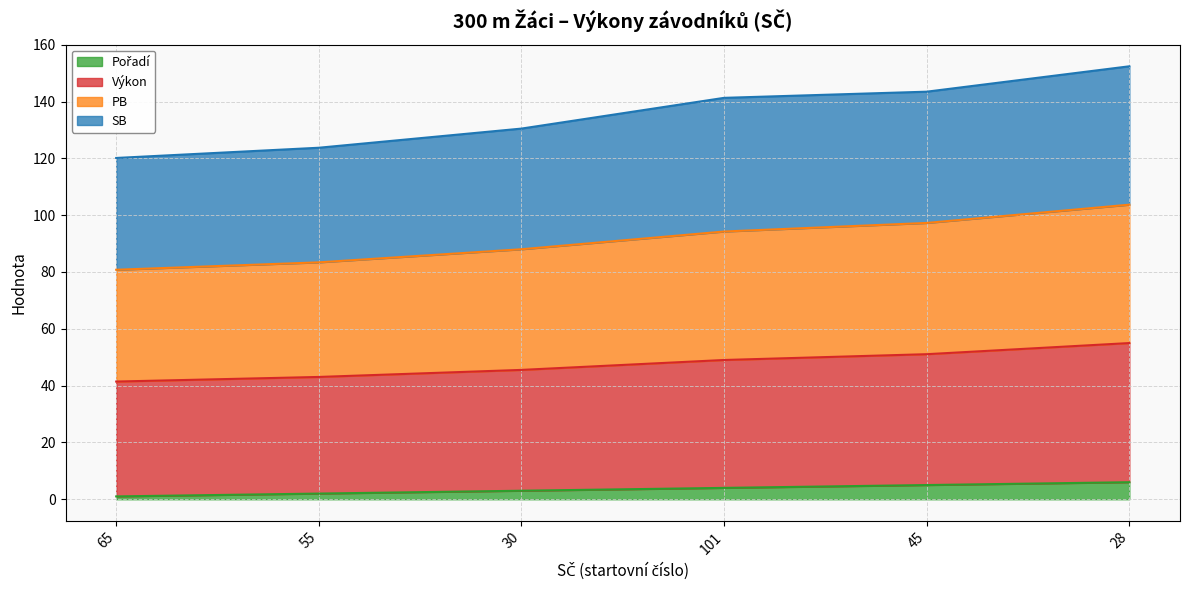

Which has a higher value, 28 or 101?

28